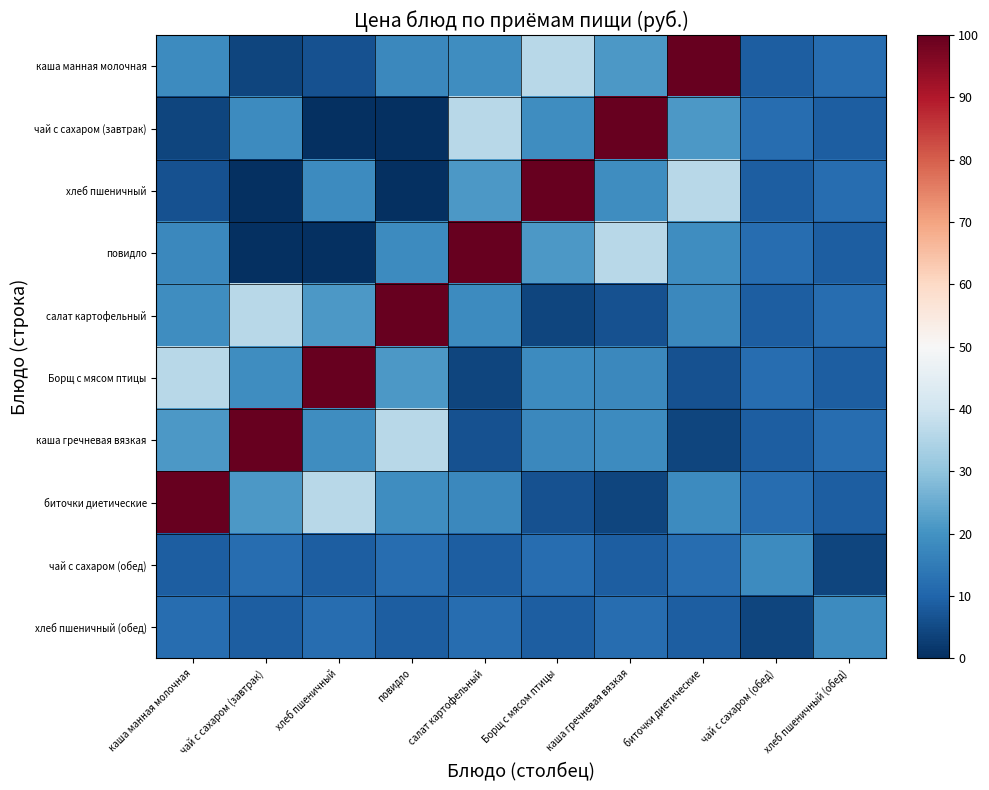

How many distinct data groups are displayed?

10